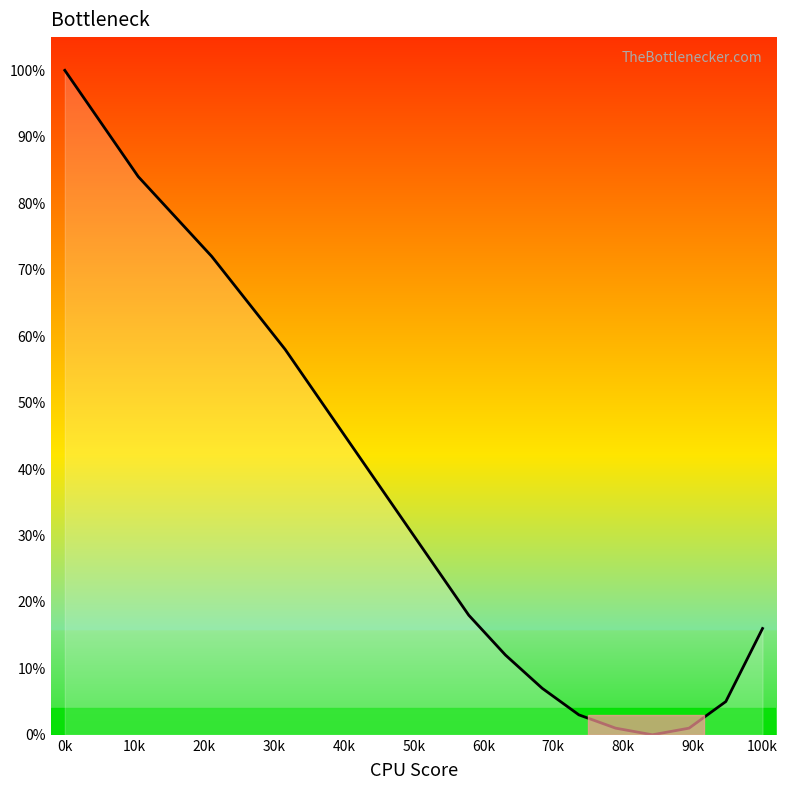

What is the maximum value shown in the chart?

100